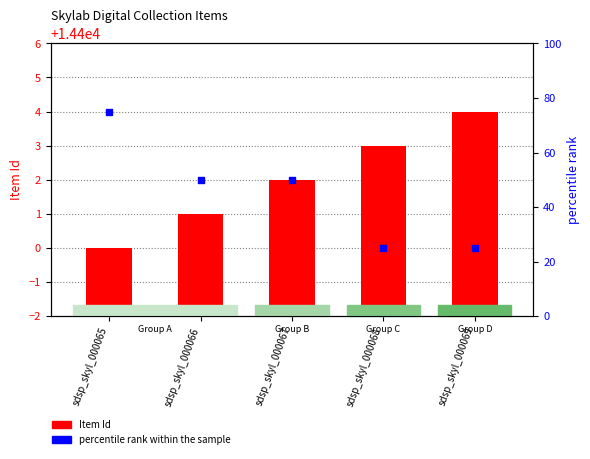

Which series contains the highest Y value?

percentile rank within the sample